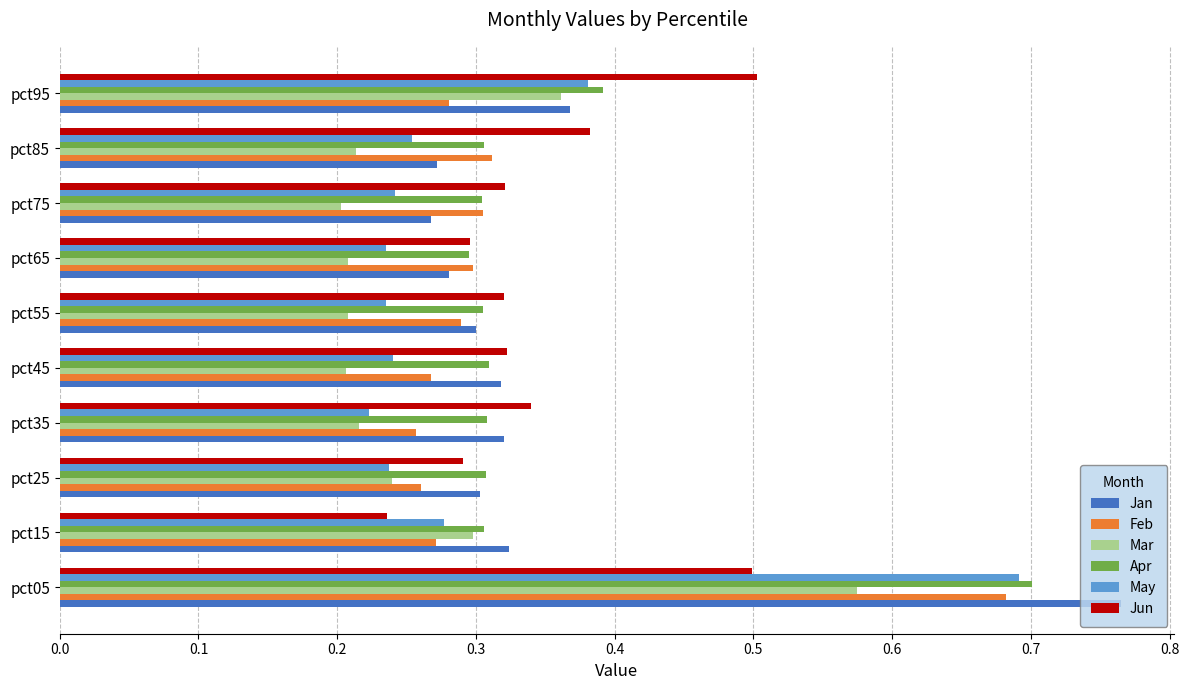

Between pct05 and pct15, which series saw the biggest shift?

Jan